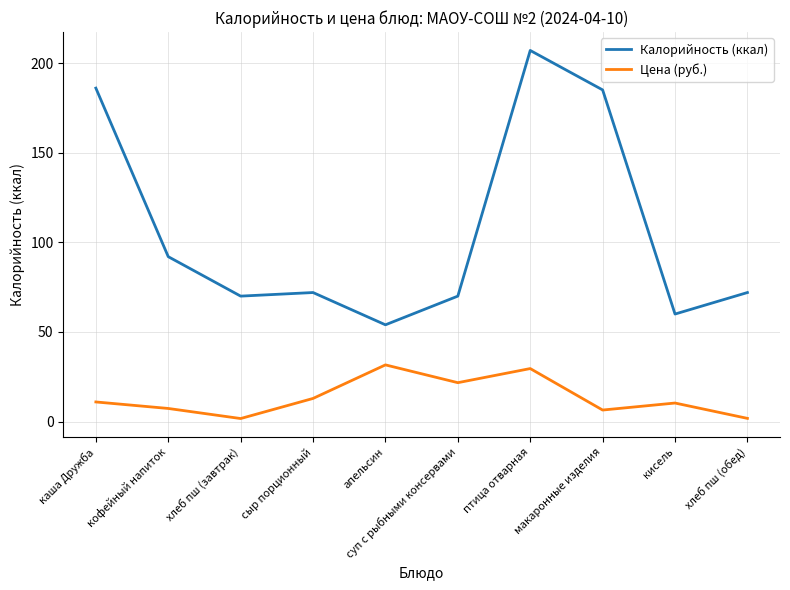

What is the difference between the maximum and minimum values in the Калорийность (ккал) series?

153.0